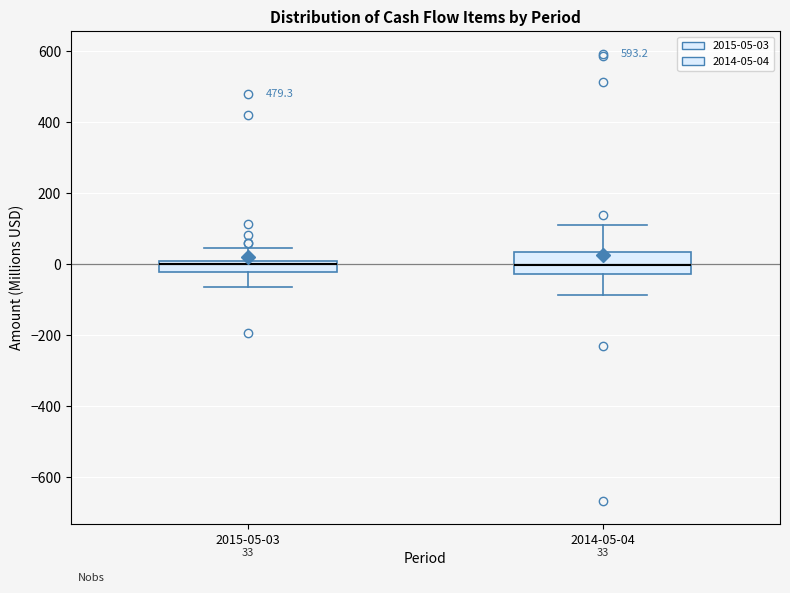

Which box is the tallest, from its lower edge to its upper edge?

2014-05-04